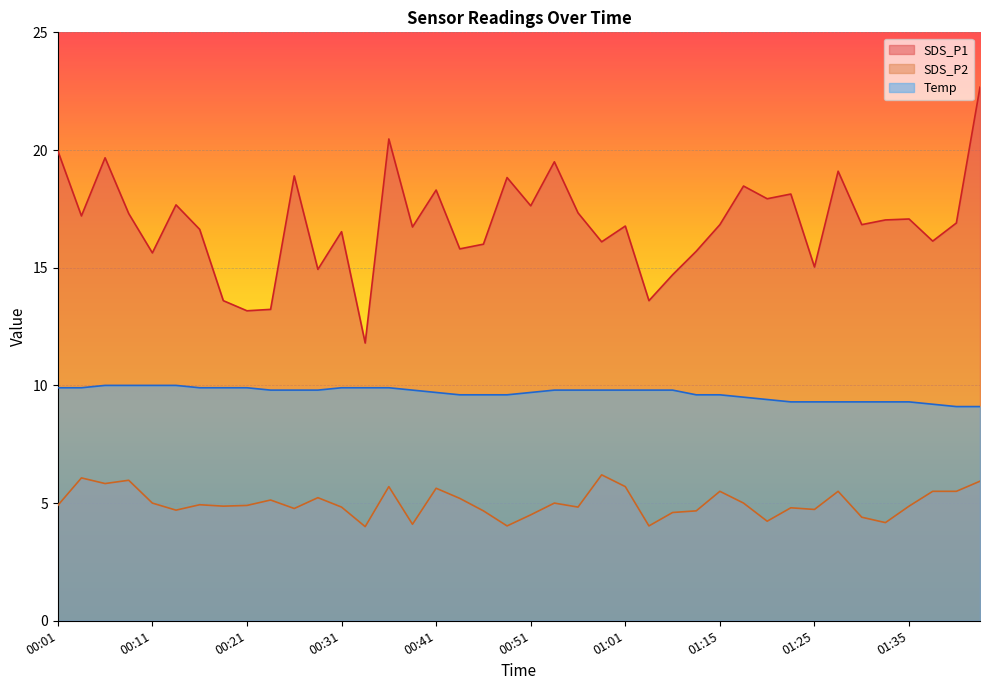

What is the sum of all SDS_P2 values?

200.1